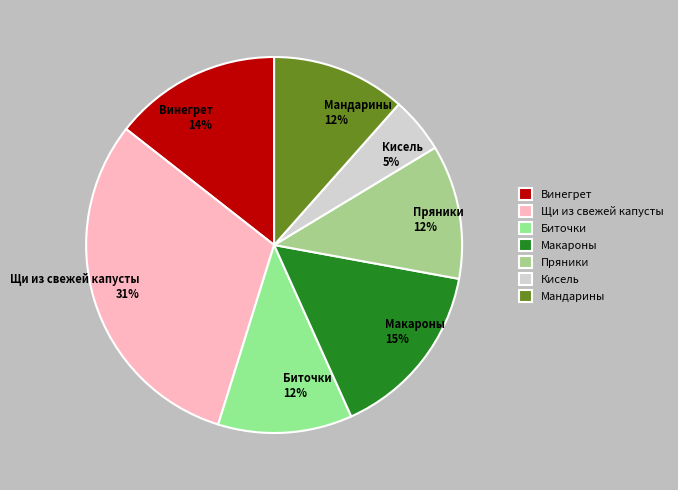

Do Щи из свежей капусты and Пряники together represent more than half of the pie?

No